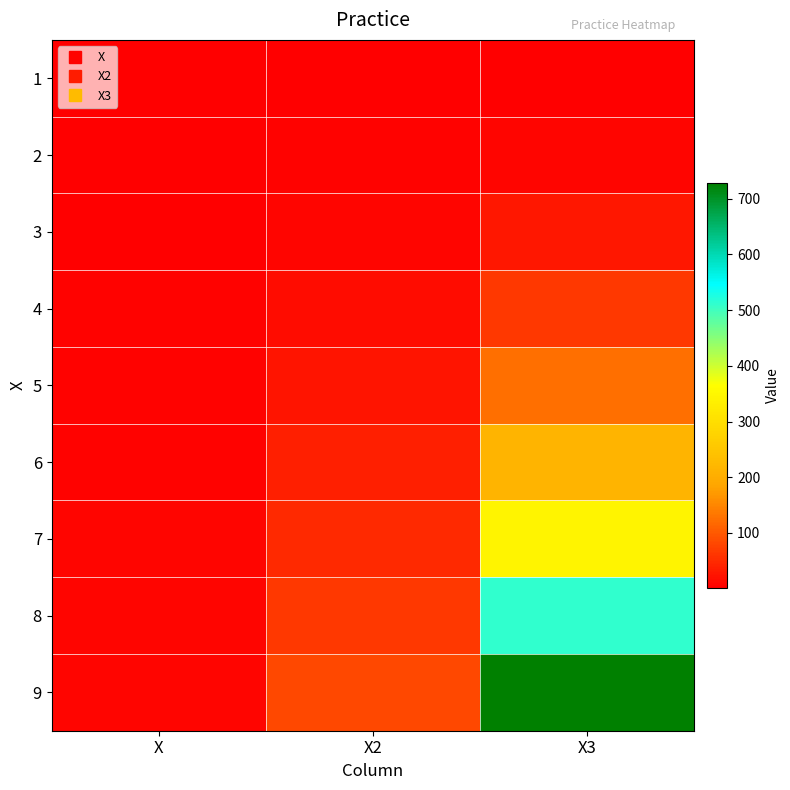

Count the number of categories in the chart.

3